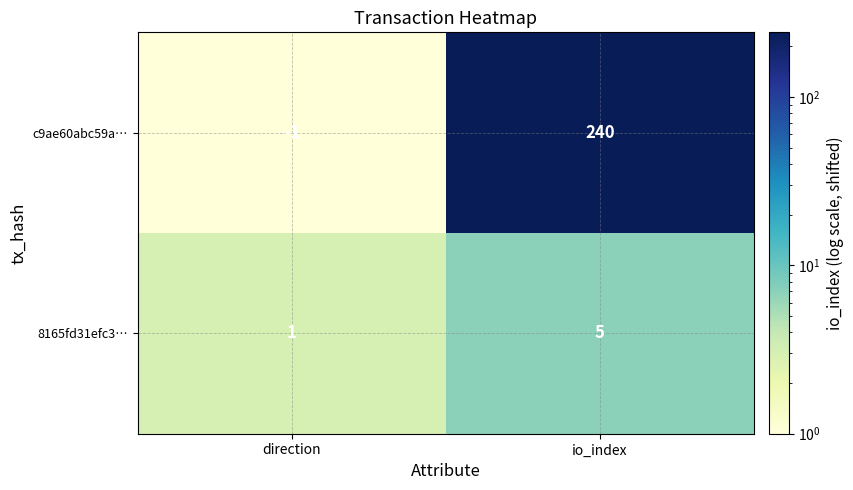

Rank the series by their maximum value, from lowest to highest.

8165fd31efc3…, c9ae60abc59a…